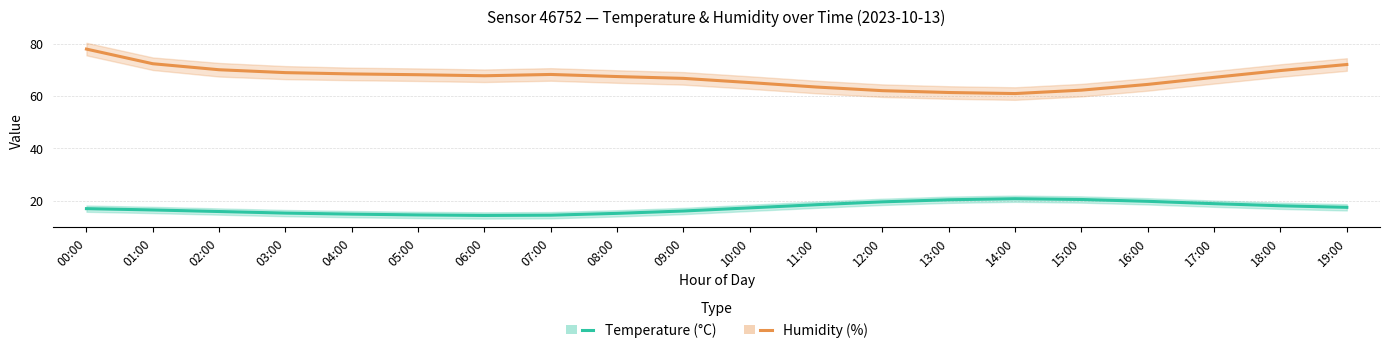

True or false: Temperature (°C) has more than 1 interior local peaks.

False